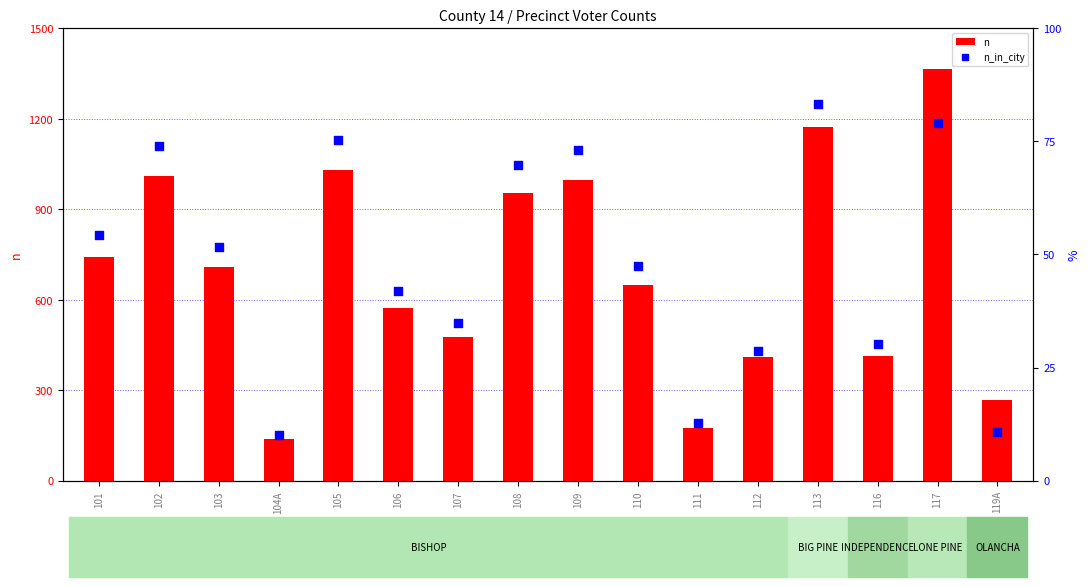

At which category is the sum across all series the highest?

117